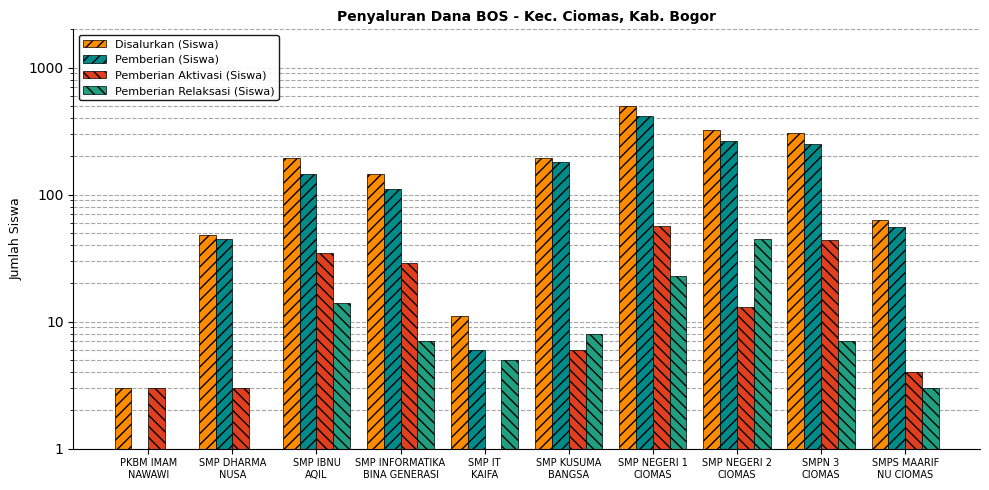

Rank the categories by Pemberian Relaksasi (Siswa) value from lowest to highest.

PKBM IMAM
NAWAWI, SMP DHARMA
NUSA, SMPS MAARIF
NU CIOMAS, SMP IT
KAIFA, SMP INFORMATIKA
BINA GENERASI, SMPN 3
CIOMAS, SMP KUSUMA
BANGSA, SMP IBNU
AQIL, SMP NEGERI 1
CIOMAS, SMP NEGERI 2
CIOMAS